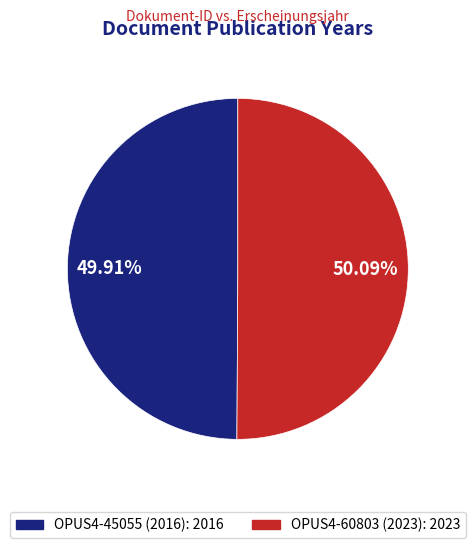

Combined, what portion of the pie is OPUS4-45055 (2016) and OPUS4-60803 (2023)?

100.0%